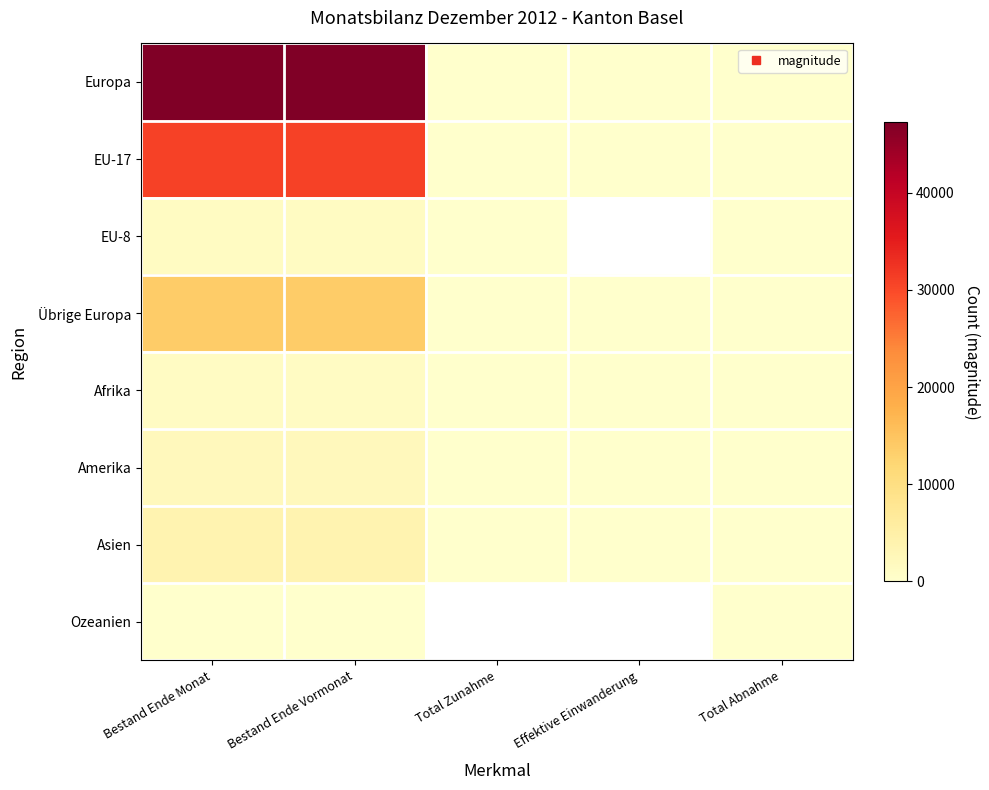

At how many categories does at least one series exceed 20282?

2